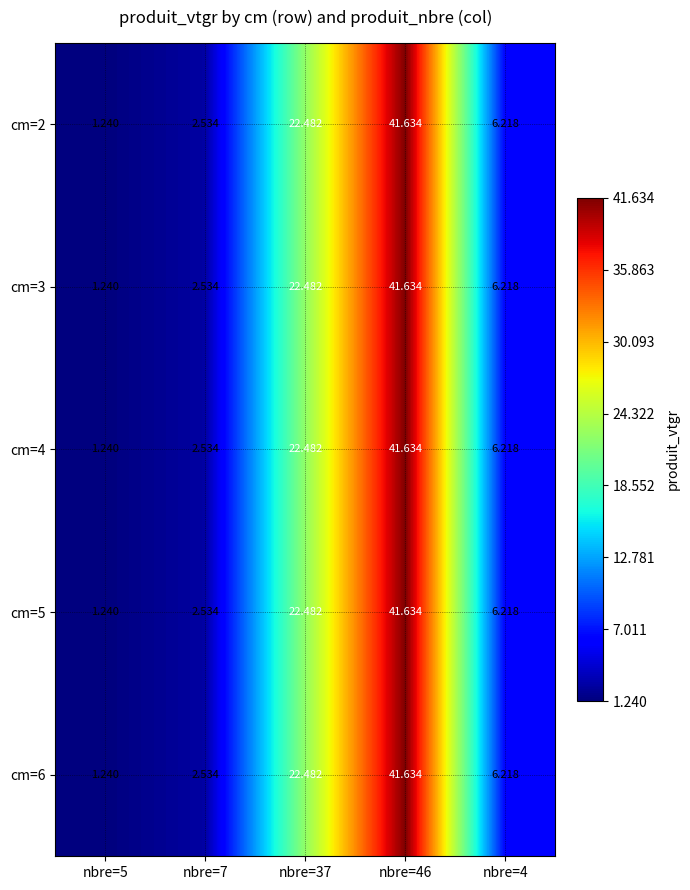

Is the value of cm=5 at nbre=5 greater than the value of cm=3 at nbre=7?

No